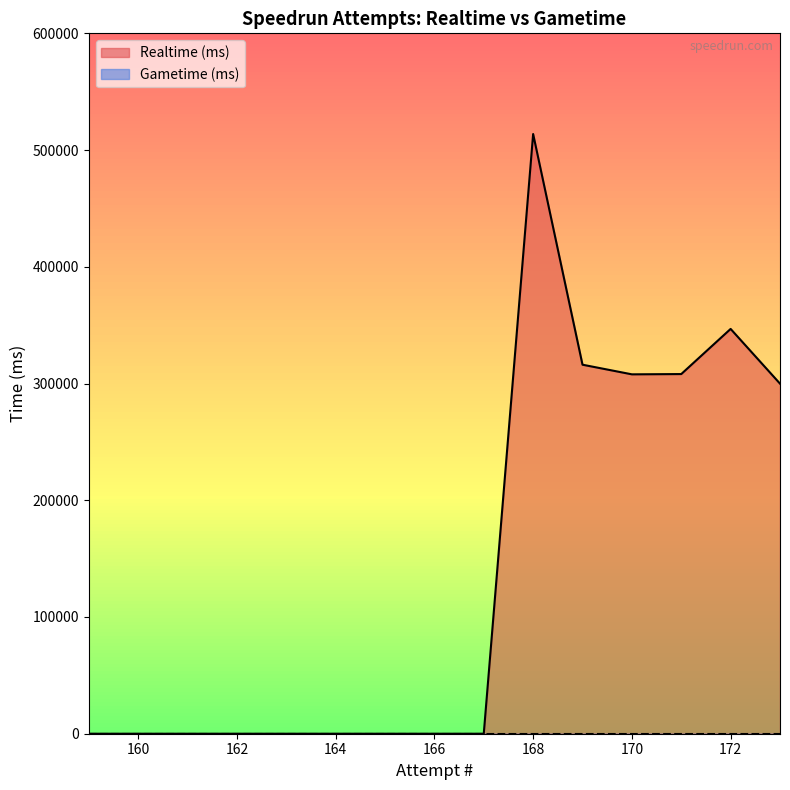

How many lines are shown in the chart?

2